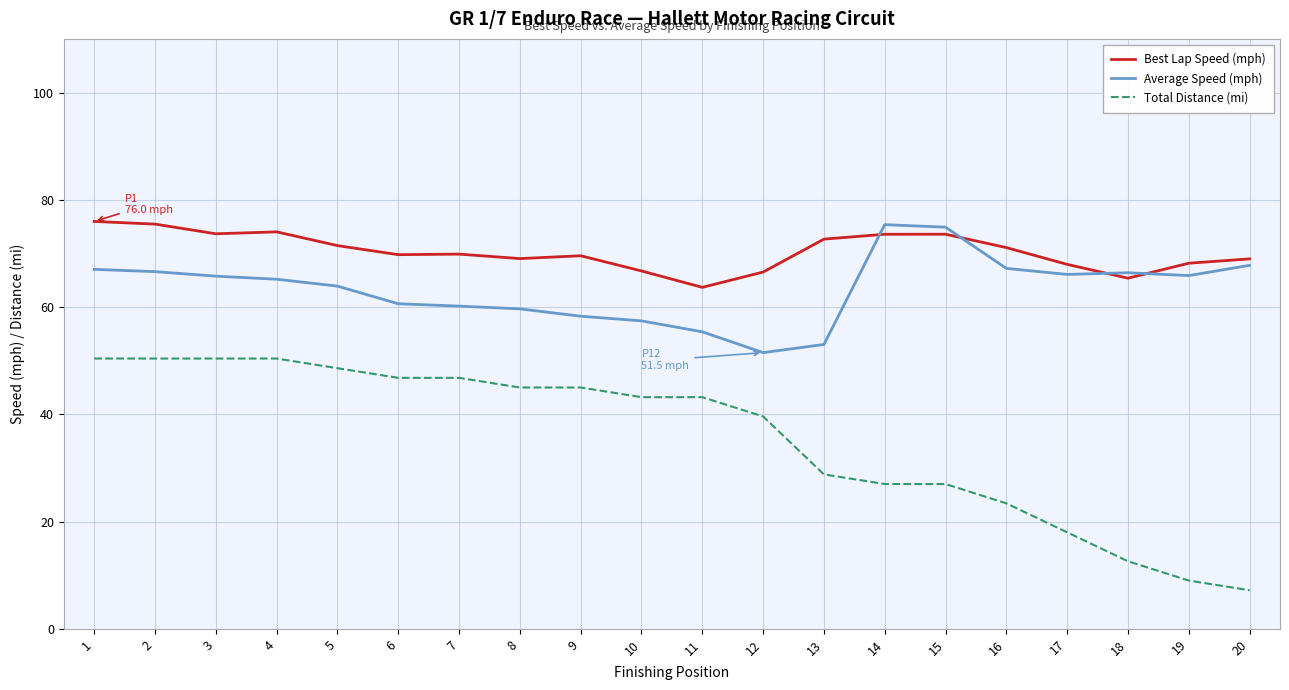

At which label does Average Speed (mph) first exceed 65?

1